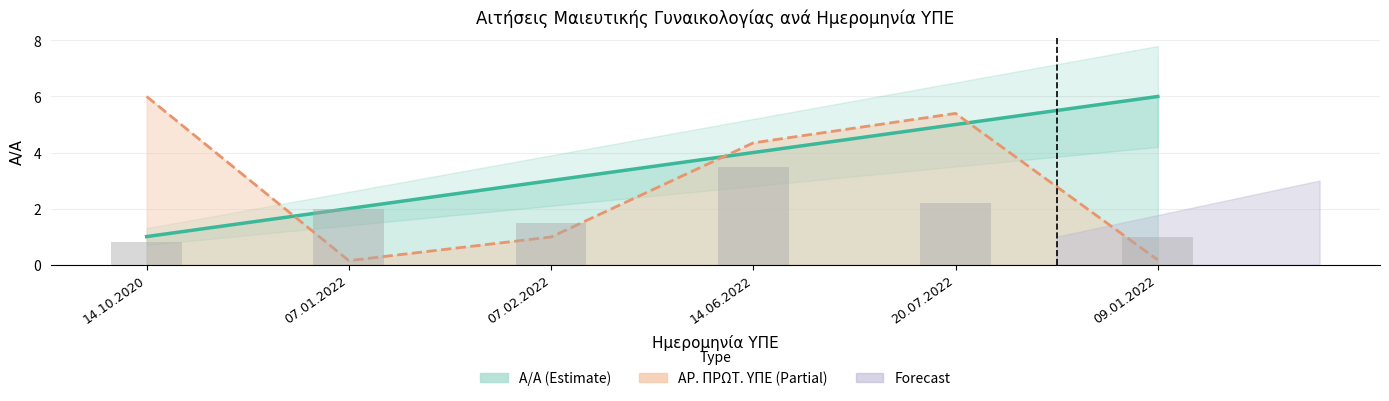

Which category has the highest value across all series?

09.01.2022